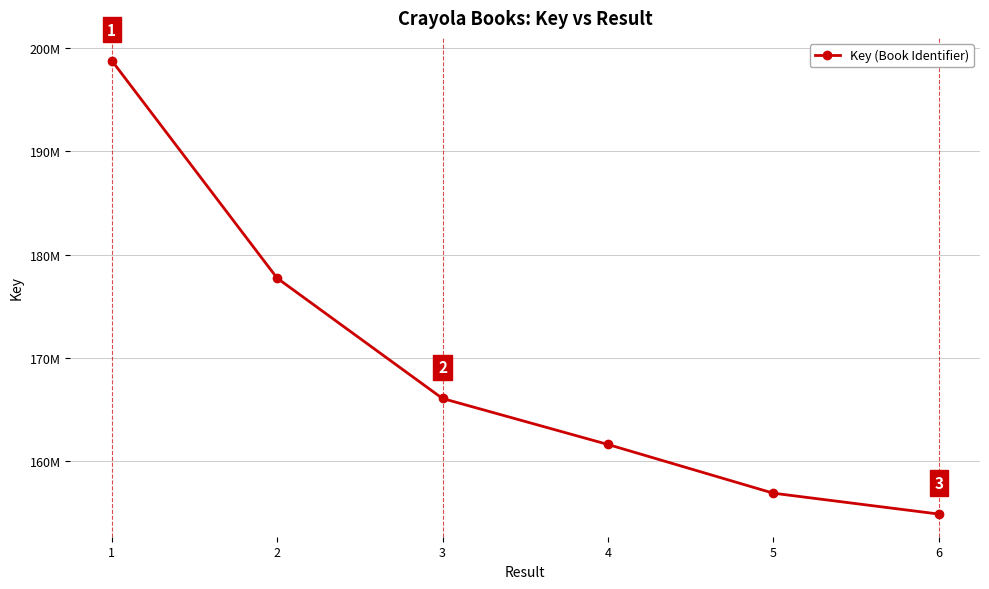

Reading left to right, transcribe all the data shown in this chart.

1=198765344	2=177715796	3=166071358	4=161622705	5=156910120	6=154890750